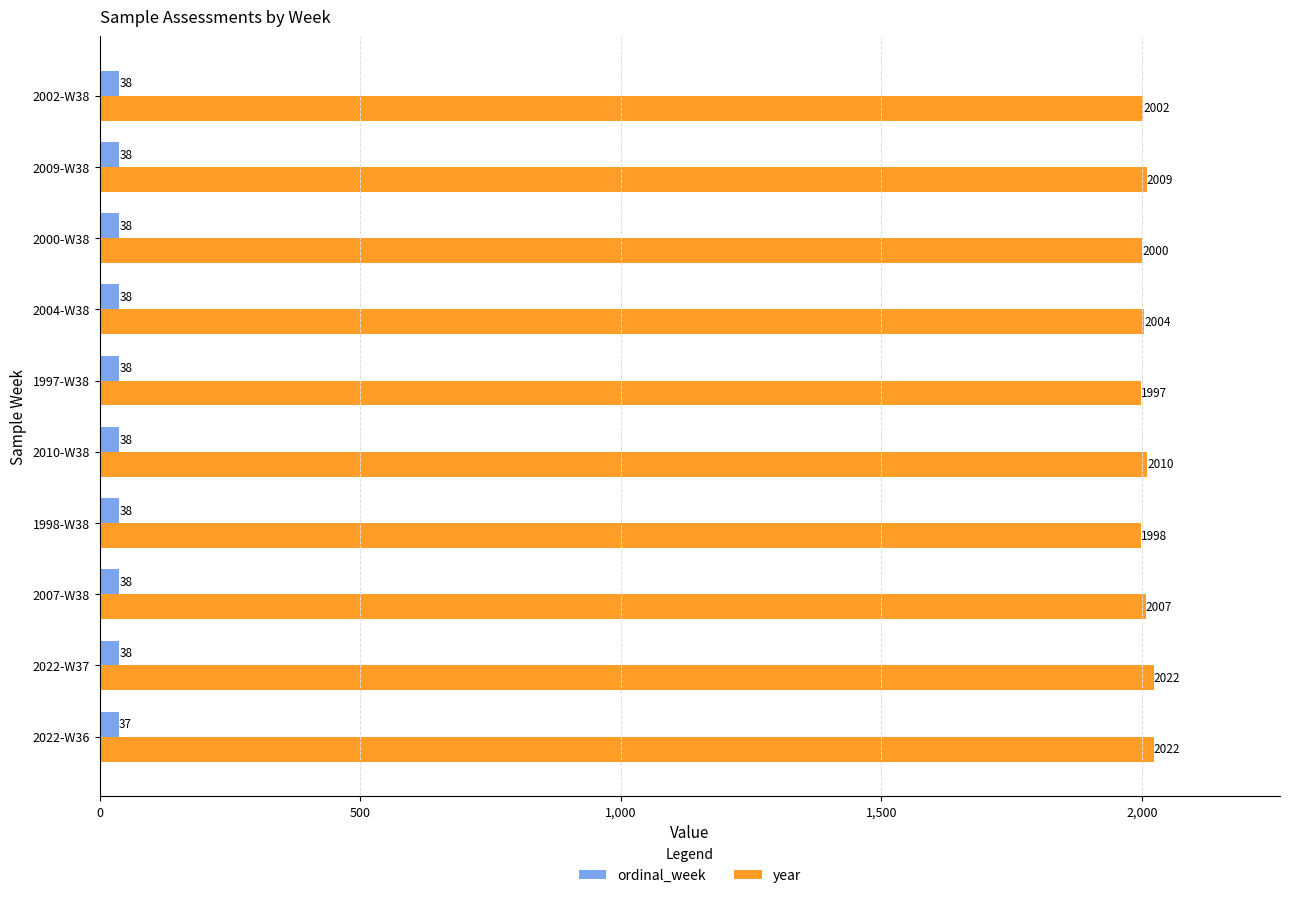

How many data points does each series have?

10